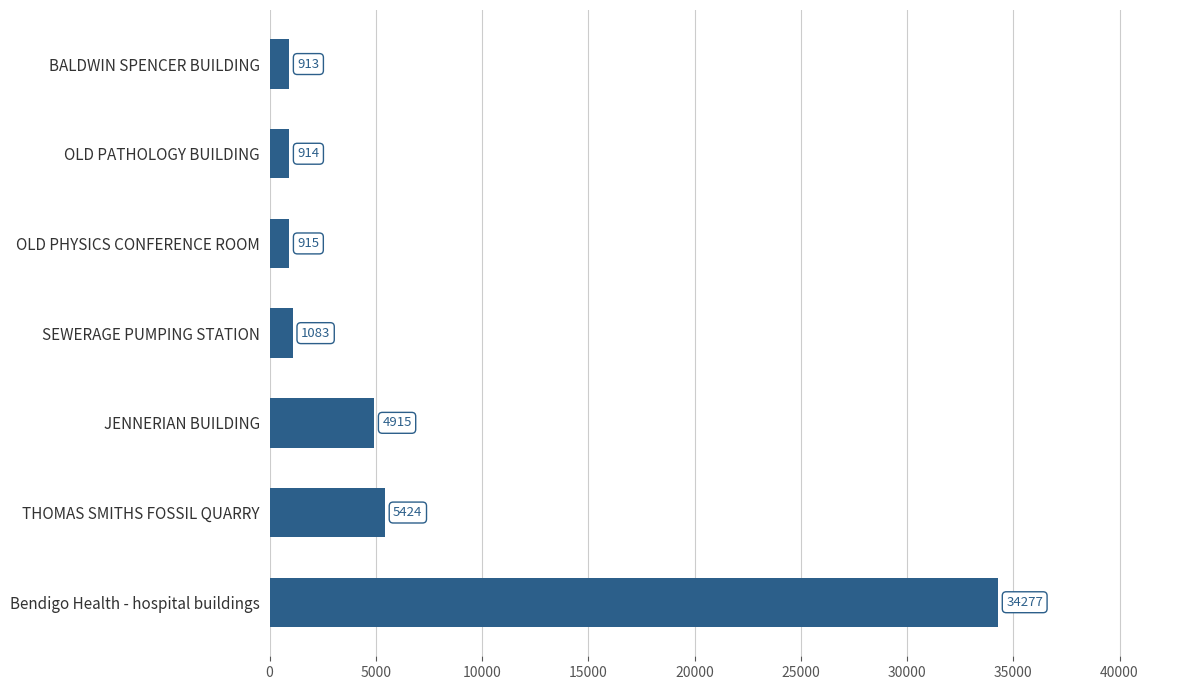

How many bars are there in total?

7